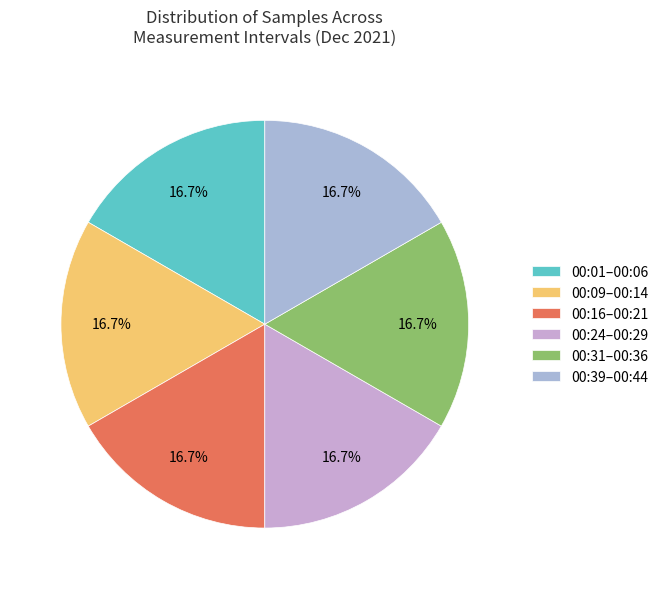

Count the number of slices in the pie.

6